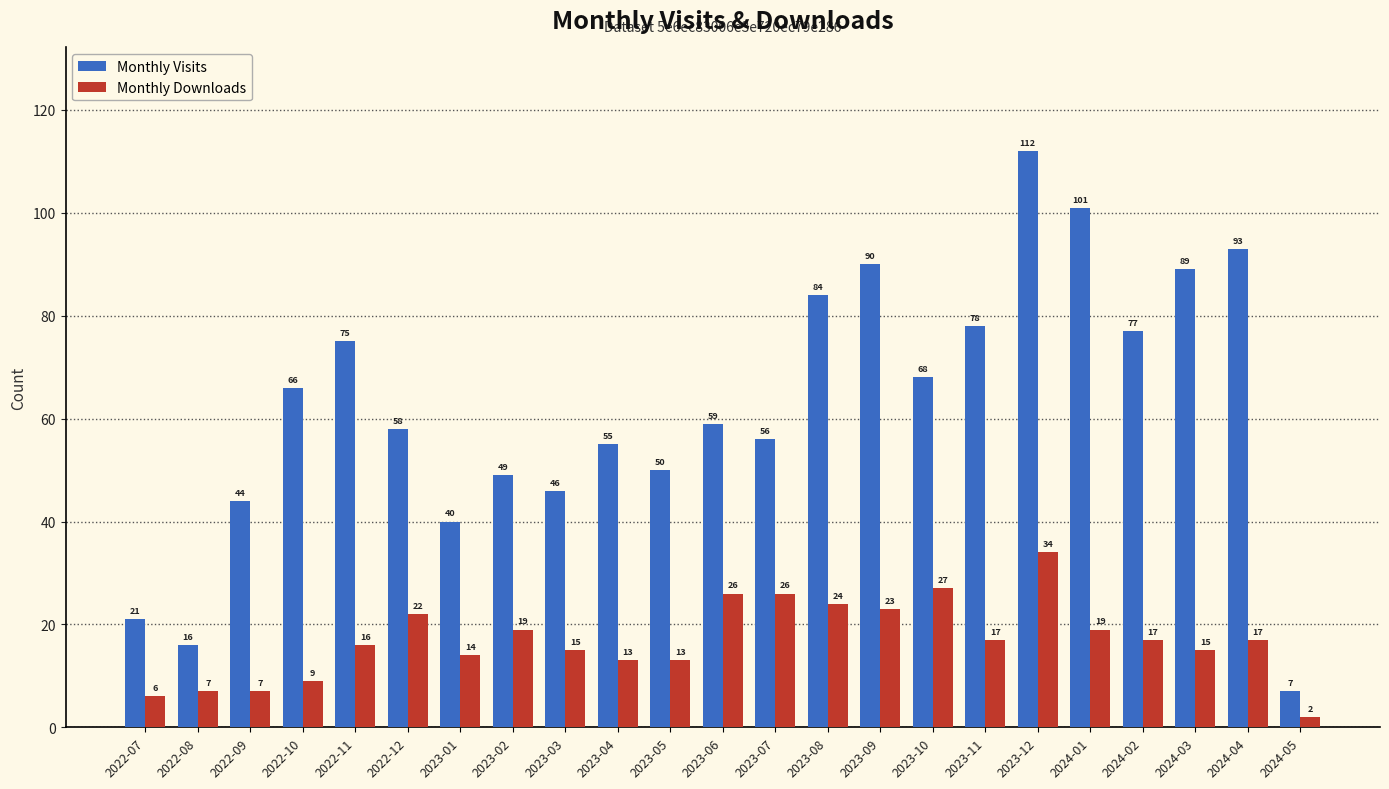

What is the total value across all series at 2024-04?

110